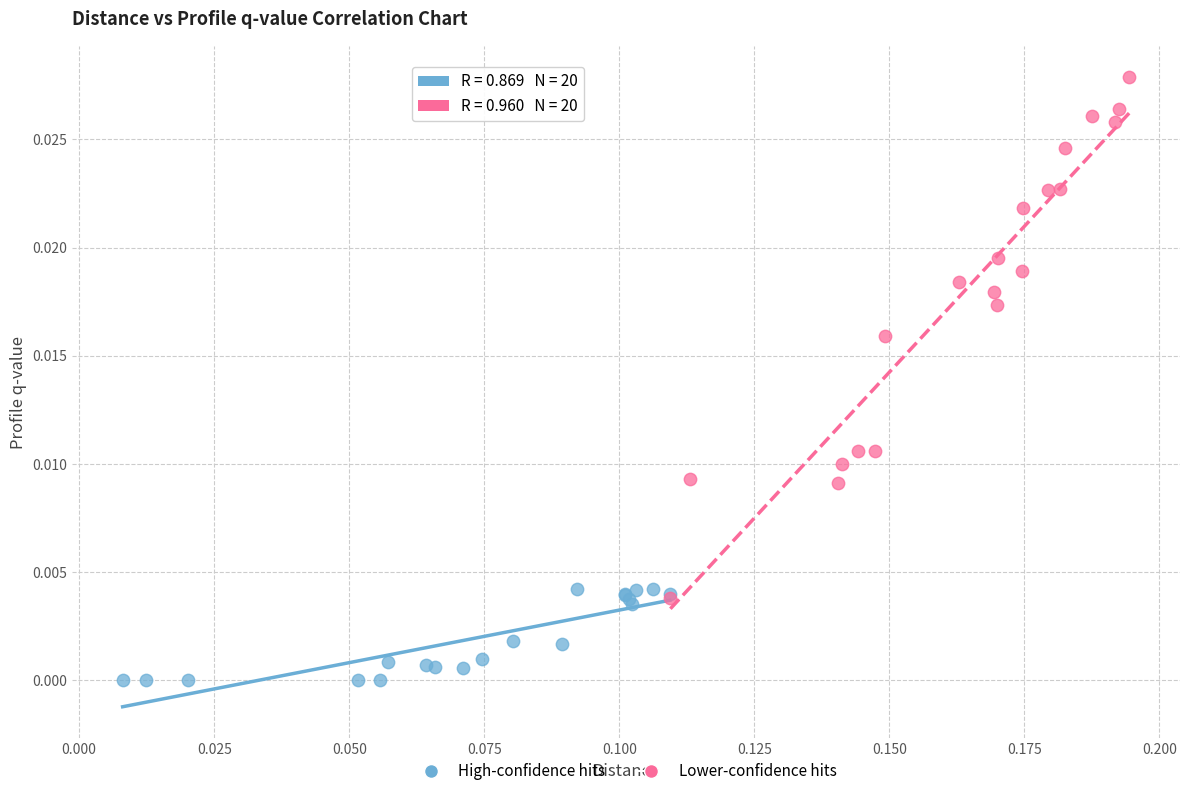

Which series has the largest Y range (max minus min)?

Lower-confidence hits